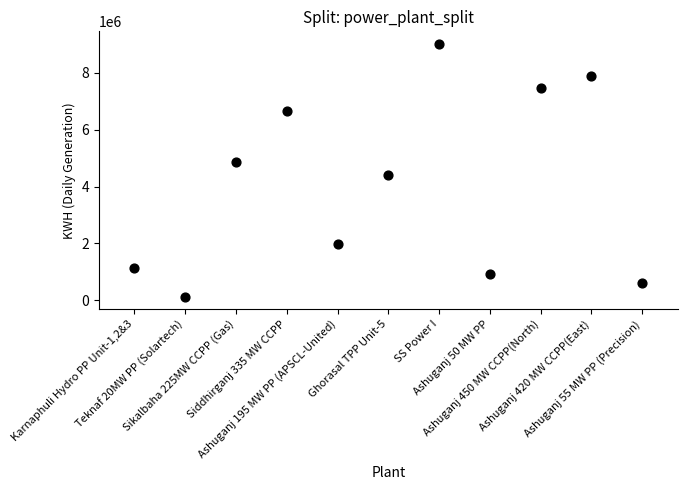

What Y value in the scatter plot is closest to 4575208?

4394250